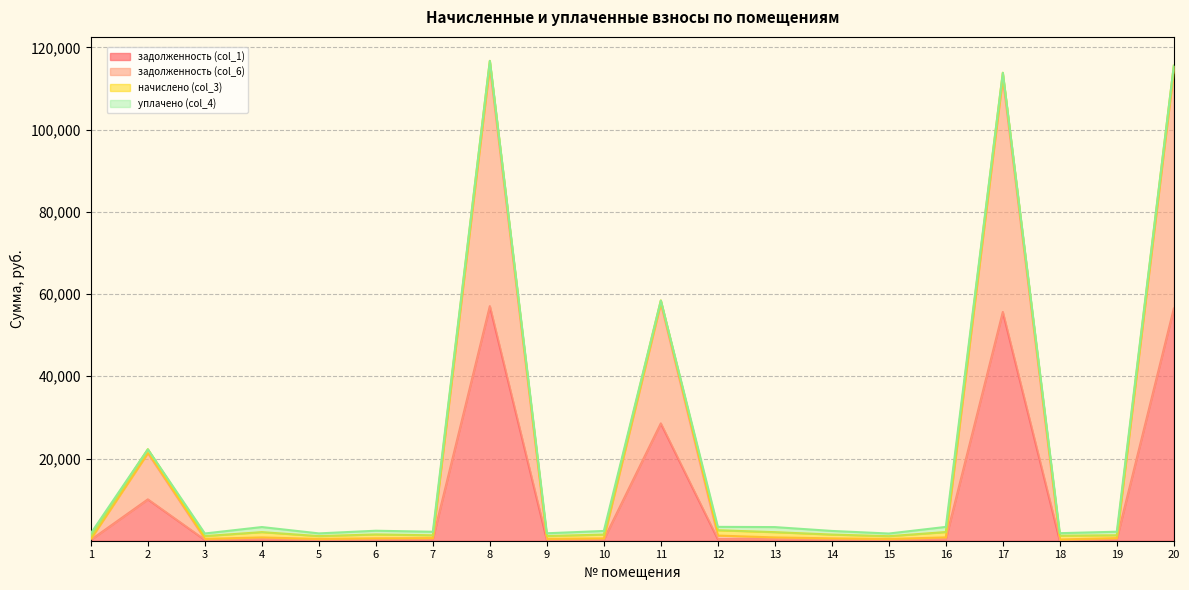

At how many categories does at least one series exceed 40496?

4